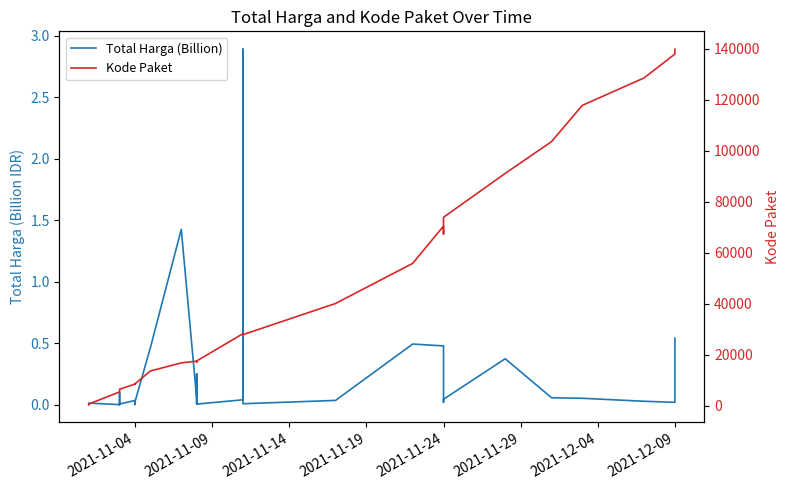

List the series in order of their peak value, highest first.

Kode Paket, Total Harga (Billion)